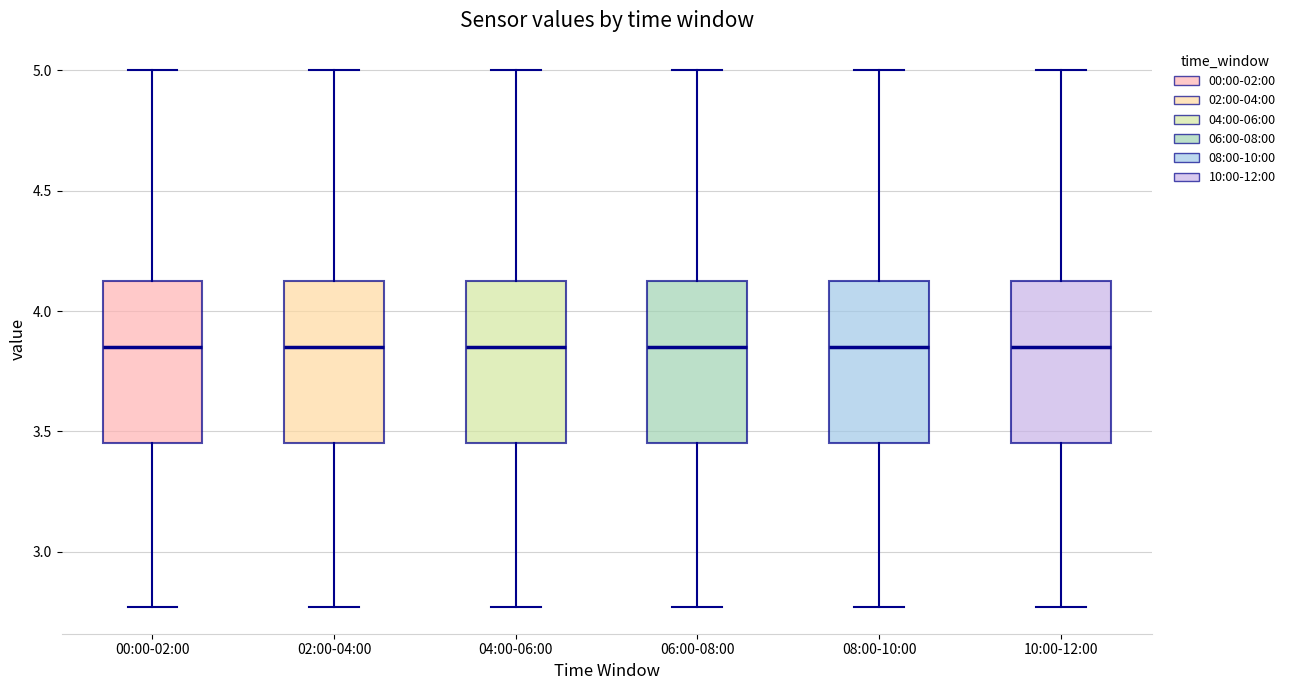

Where does the median line of the box for 02:00-04:00 sit on the y-axis? The values are not printed on the chart, so give them approximately, as read against the axis.

3.85